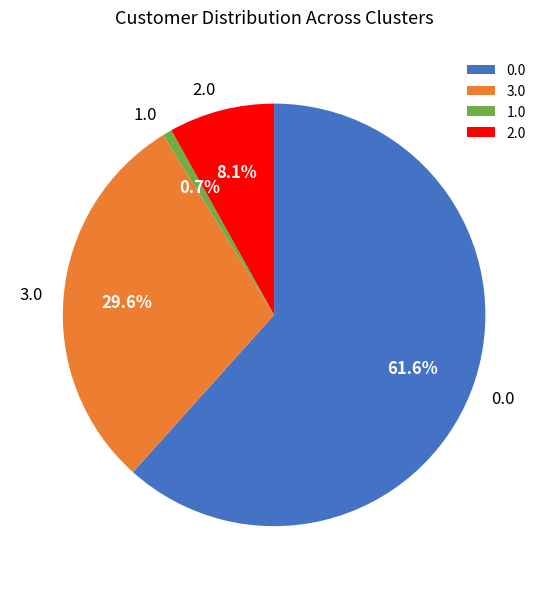

Rank the categories by value from highest to lowest.

0.0, 3.0, 2.0, 1.0